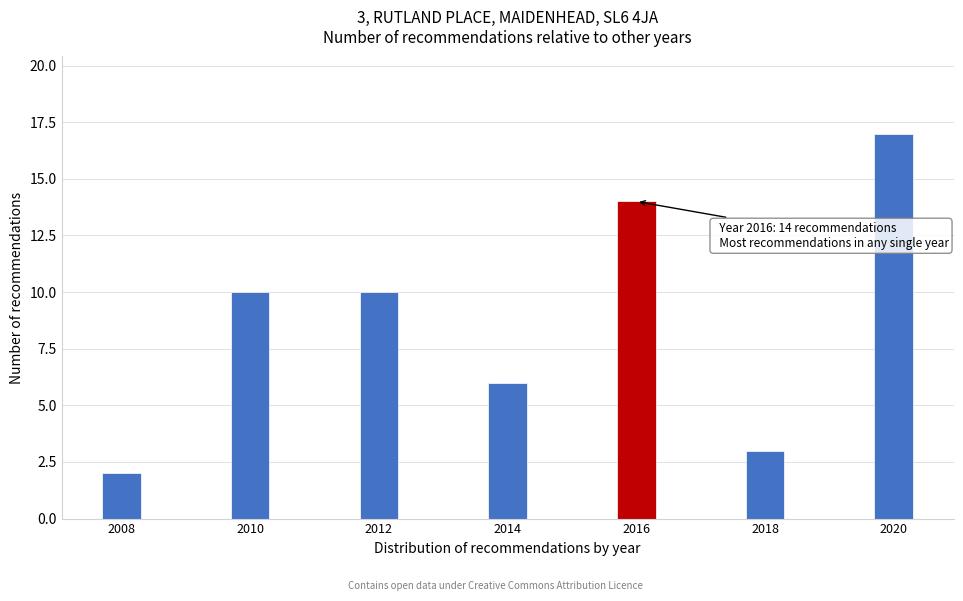

Reading right to left, extract all data points from this chart.

2020=17	2018=3	2016=14	2014=6	2012=10	2010=10	2008=2